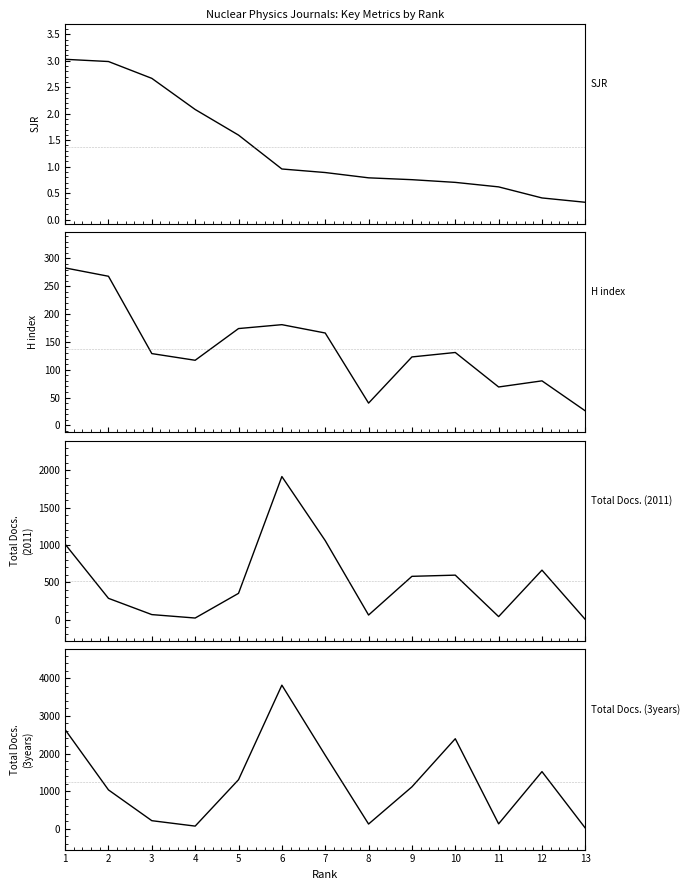

What is the maximum value shown in the chart?

3817.0